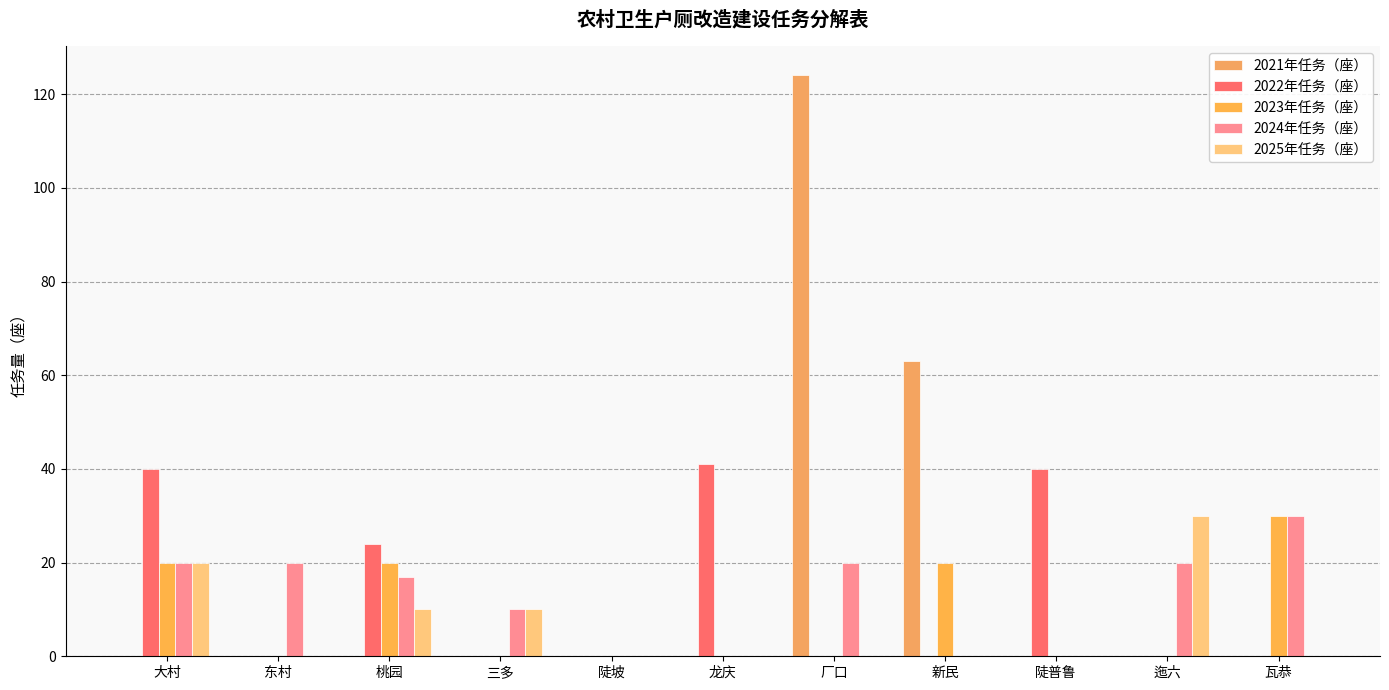

At which category does the chart reach its minimum across all series?

大村